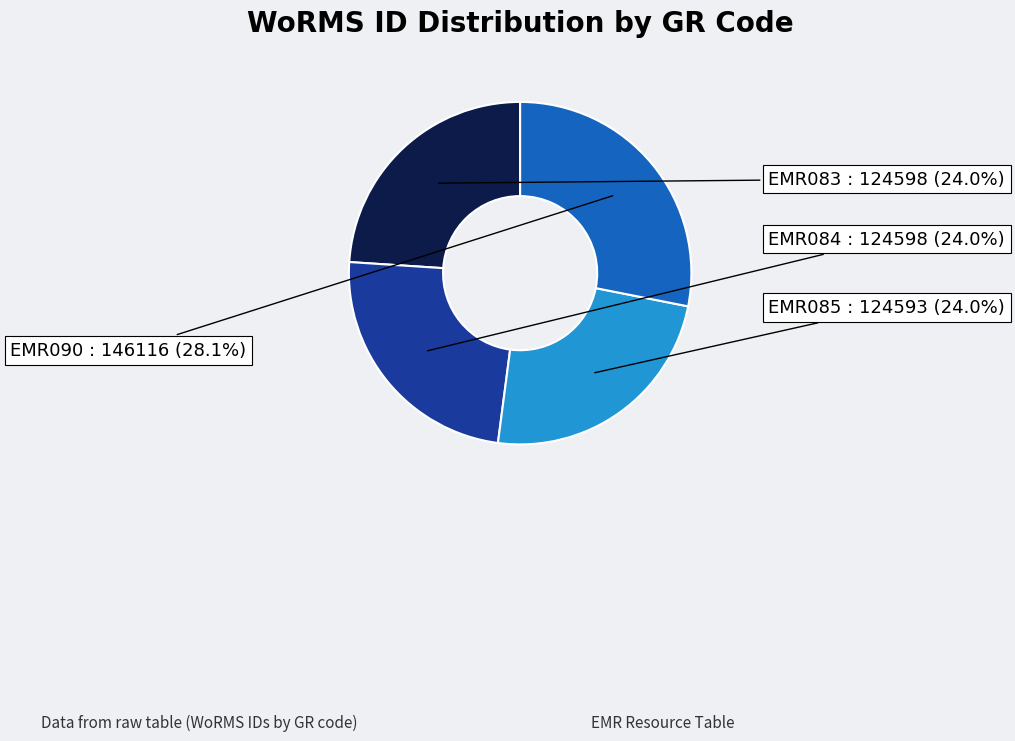

What percentage is NOT represented by EMR085?

76.0%